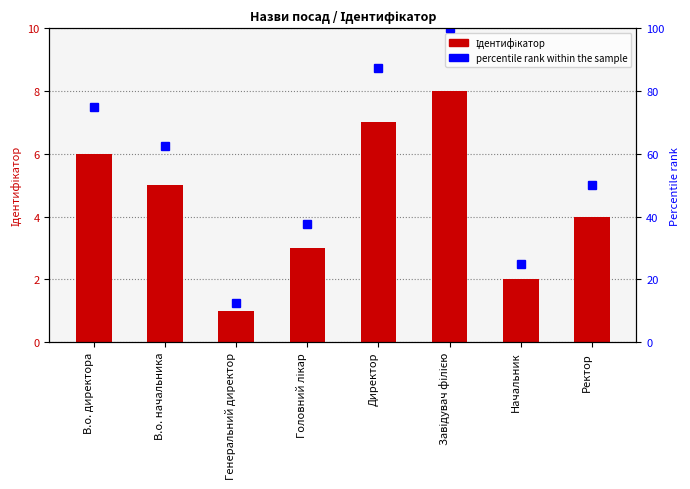

At how many categories does at least one series exceed 95?

1